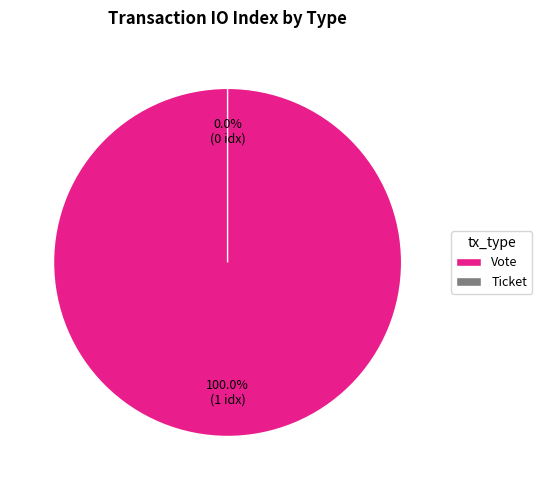

Rank the categories by value from lowest to highest.

Ticket, Vote